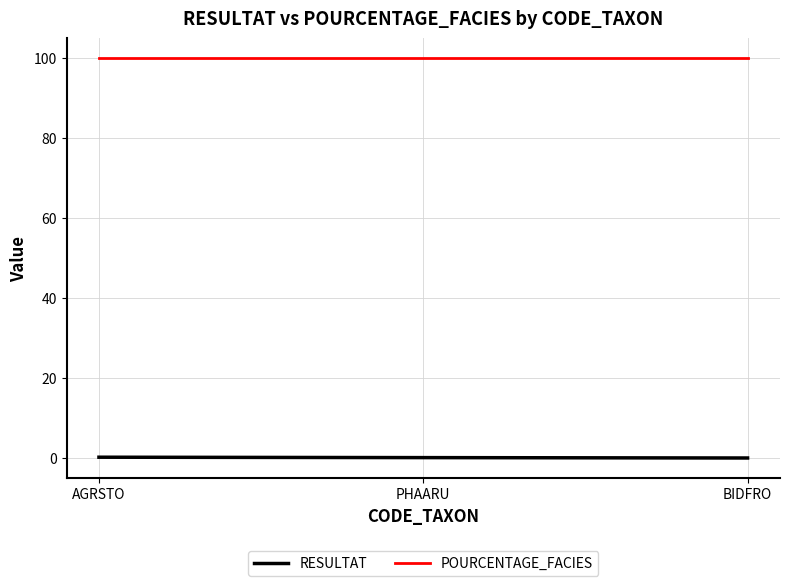

What is the highest value of the POURCENTAGE_FACIES series?

100.0